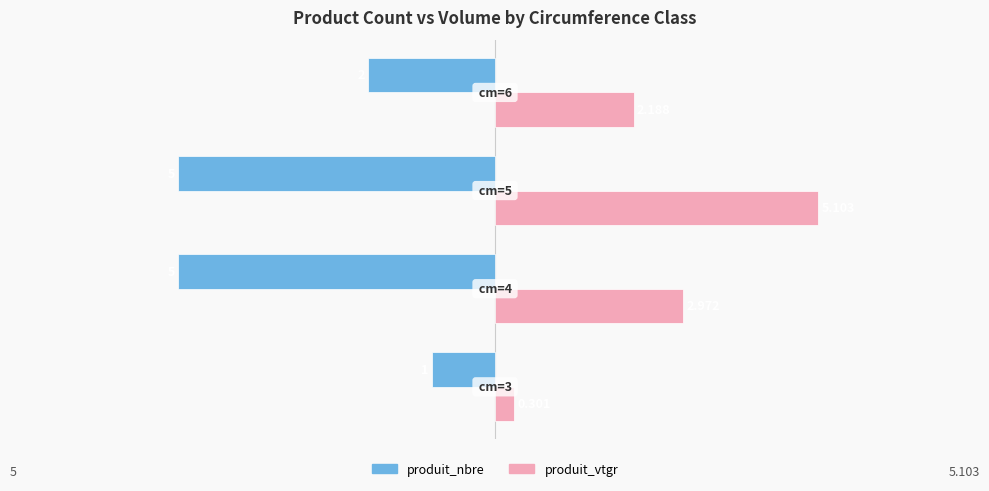

Which series has the widest spread of values?

produit_vtgr